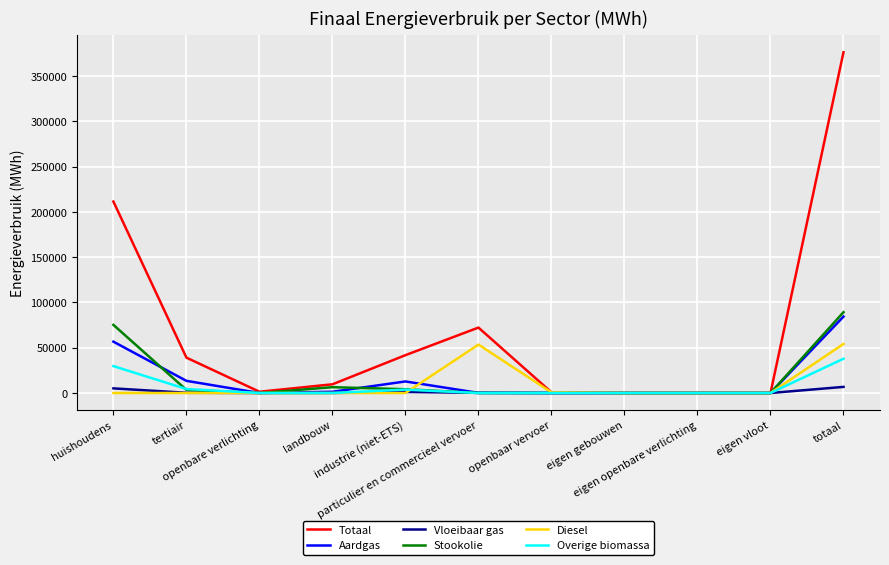

Is the value of Aardgas at tertiair greater than the value of Vloeibaar gas at openbaar vervoer?

Yes